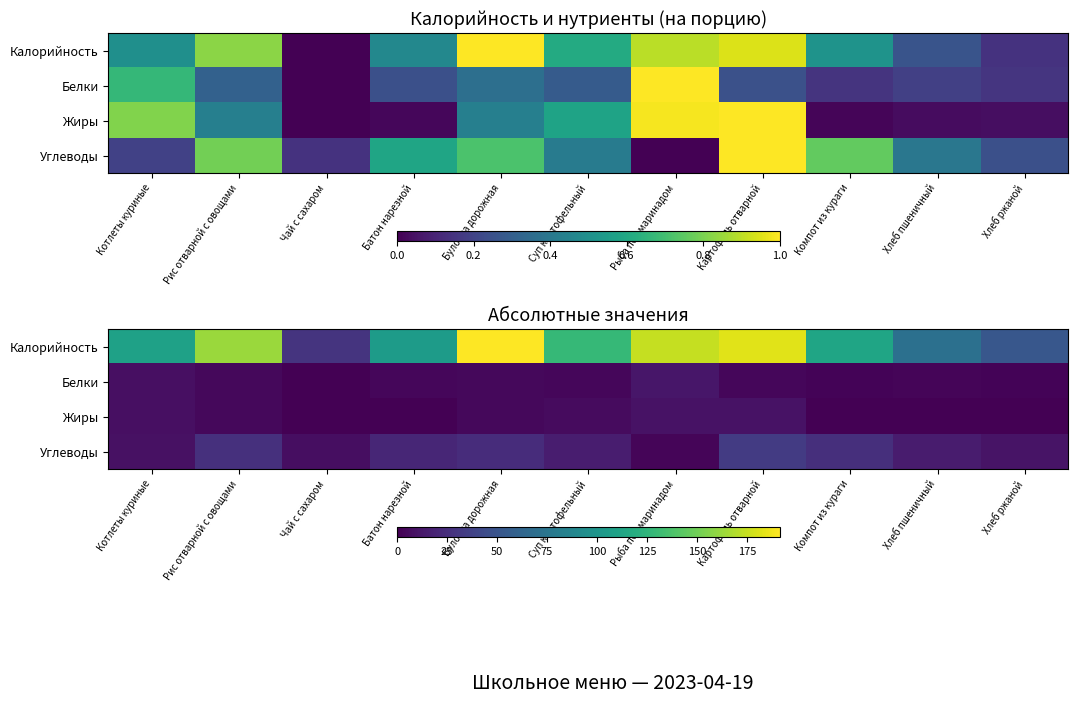

What is the spread (max minus min) of values at Котлеты куриные?

102.0